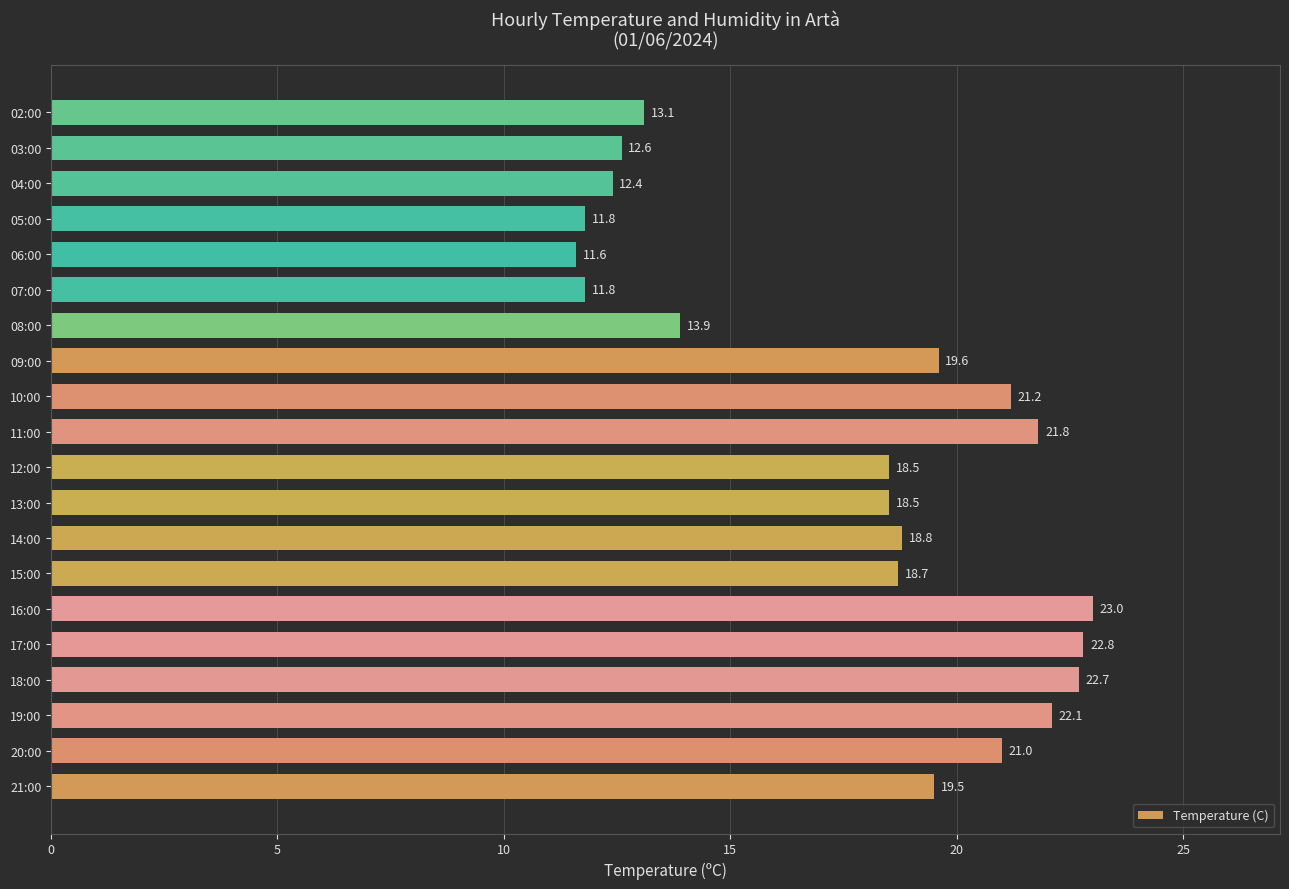

What is the minimum value shown in the chart?

11.6